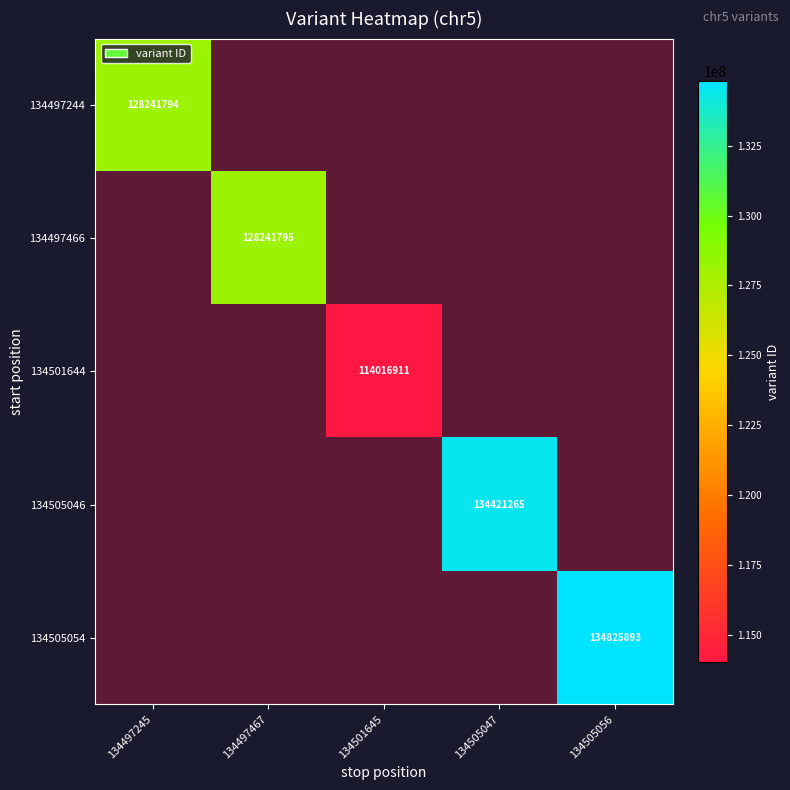

Is the value of 134505054 at 134505056 greater than the value of 134497466 at 134497245?

No